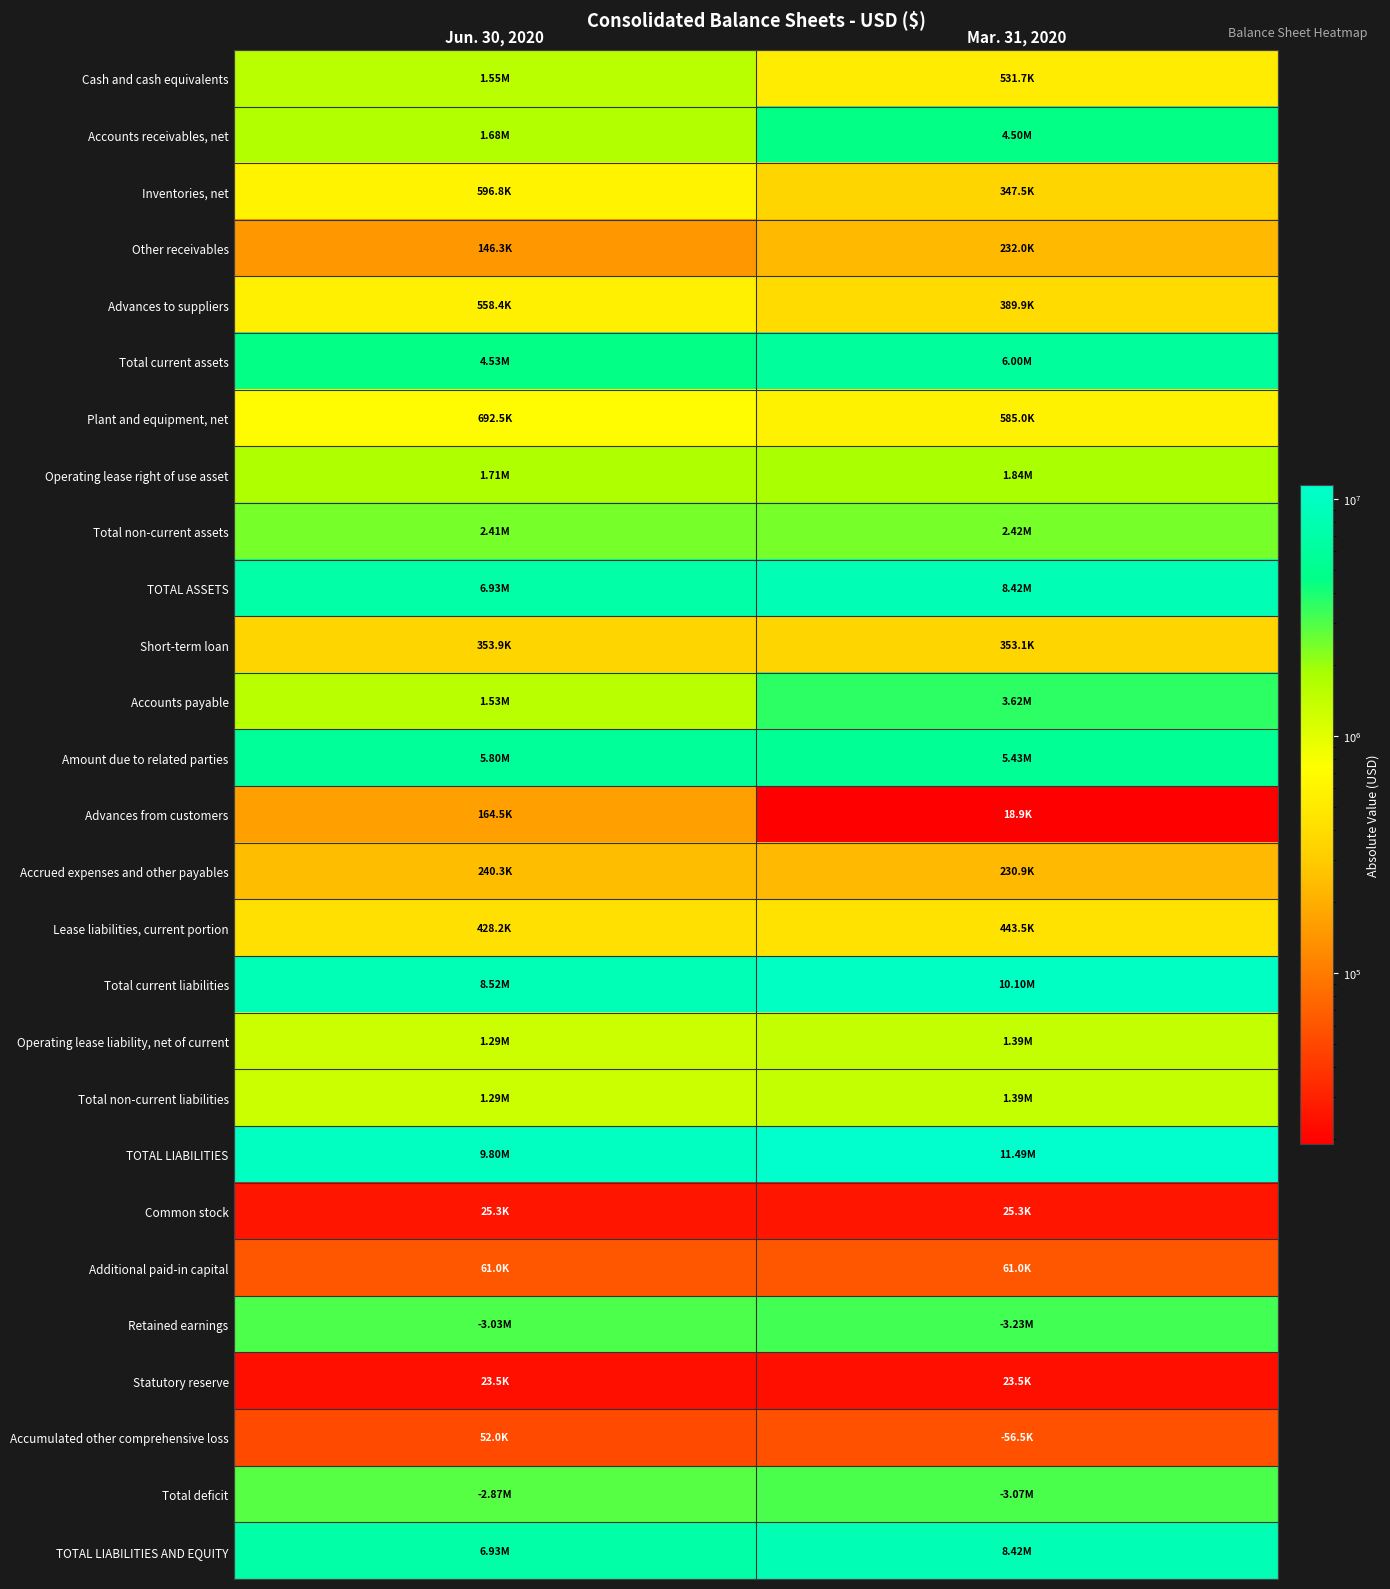

Reading left to right, extract all data points from this chart.

Cash and cash equivalents: Jun. 30, 2020=1549409	Mar. 31, 2020=531681
Accounts receivables, net: Jun. 30, 2020=1676946	Mar. 31, 2020=4500116
Inventories, net: Jun. 30, 2020=596793	Mar. 31, 2020=347531
Other receivables: Jun. 30, 2020=146252	Mar. 31, 2020=231974
Advances to suppliers: Jun. 30, 2020=558418	Mar. 31, 2020=389940
Total current assets: Jun. 30, 2020=4527818	Mar. 31, 2020=6001242
Plant and equipment, net: Jun. 30, 2020=692490	Mar. 31, 2020=585019
Operating lease right of use asset: Jun. 30, 2020=1713385	Mar. 31, 2020=1835717
Total non-current assets: Jun. 30, 2020=2405875	Mar. 31, 2020=2420736
TOTAL ASSETS: Jun. 30, 2020=6933693	Mar. 31, 2020=8421978
Short-term loan: Jun. 30, 2020=353854	Mar. 31, 2020=353114
Accounts payable: Jun. 30, 2020=1532905	Mar. 31, 2020=3620583
Amount due to related parties: Jun. 30, 2020=5796059	Mar. 31, 2020=5429440
Advances from customers: Jun. 30, 2020=164486	Mar. 31, 2020=18931
Accrued expenses and other payables: Jun. 30, 2020=240283	Mar. 31, 2020=230917
Lease liabilities, current portion: Jun. 30, 2020=428198	Mar. 31, 2020=443543
Total current liabilities: Jun. 30, 2020=8515785	Mar. 31, 2020=10096528
Operating lease liability, net of current: Jun. 30, 2020=1285187	Mar. 31, 2020=1392174
Total non-current liabilities: Jun. 30, 2020=1285187	Mar. 31, 2020=1392174
TOTAL LIABILITIES: Jun. 30, 2020=9800972	Mar. 31, 2020=11488702
Common stock: Jun. 30, 2020=25346	Mar. 31, 2020=25346
Additional paid-in capital: Jun. 30, 2020=61050	Mar. 31, 2020=61050
Retained earnings: Jun. 30, 2020=3029222	Mar. 31, 2020=3233122
Statutory reserve: Jun. 30, 2020=23514	Mar. 31, 2020=23514
Accumulated other comprehensive loss: Jun. 30, 2020=52033	Mar. 31, 2020=56488
Total deficit: Jun. 30, 2020=2867279	Mar. 31, 2020=3066724
TOTAL LIABILITIES AND EQUITY: Jun. 30, 2020=6933693	Mar. 31, 2020=8421978